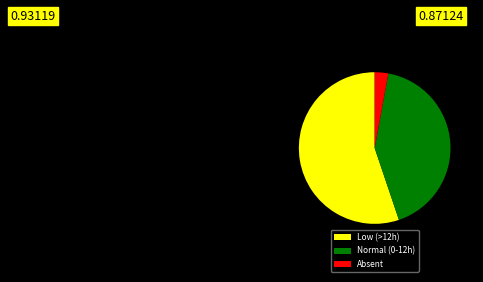

Do Absent and Normal (0-12h) together represent more than half of the pie?

No